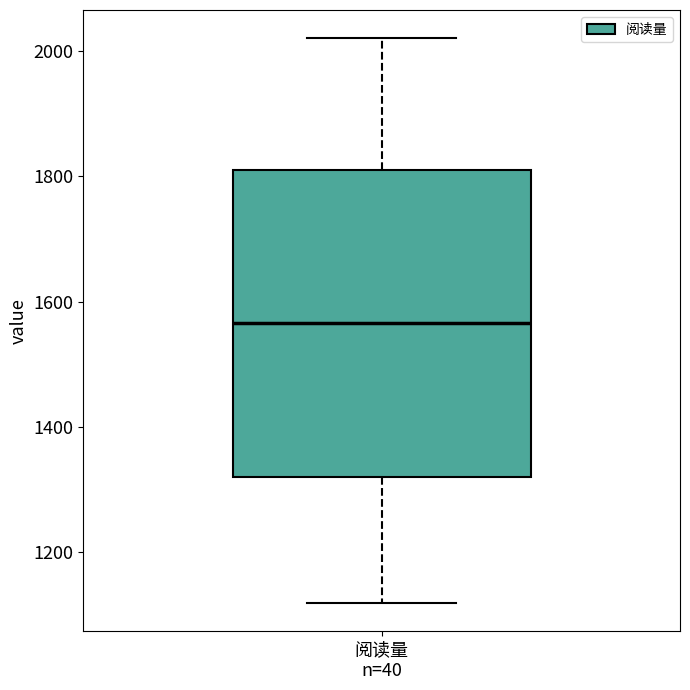

Transcribe this box plot: give where the median line is, the range the box spans, and where the two whiskers end, as read against the y-axis. The values are not printed on the chart, so give them approximately, as read against the axis.

median 1560, box 1320 to 1800, whiskers 1120 to 2020